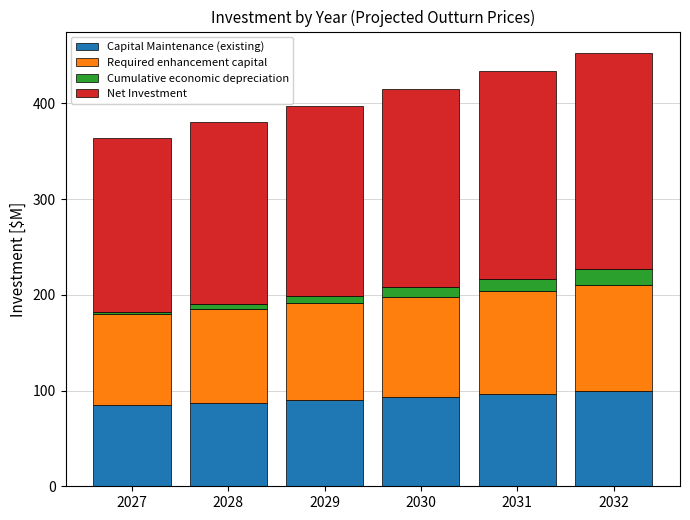

What is the highest value of the Capital Maintenance (existing) series?

99.1